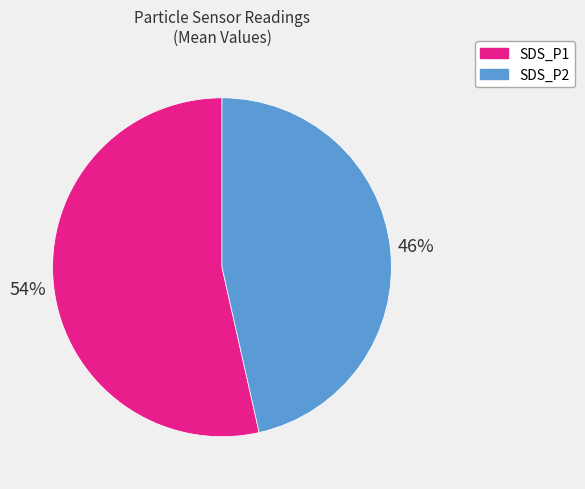

Which category has the biggest portion of the pie?

SDS_P1